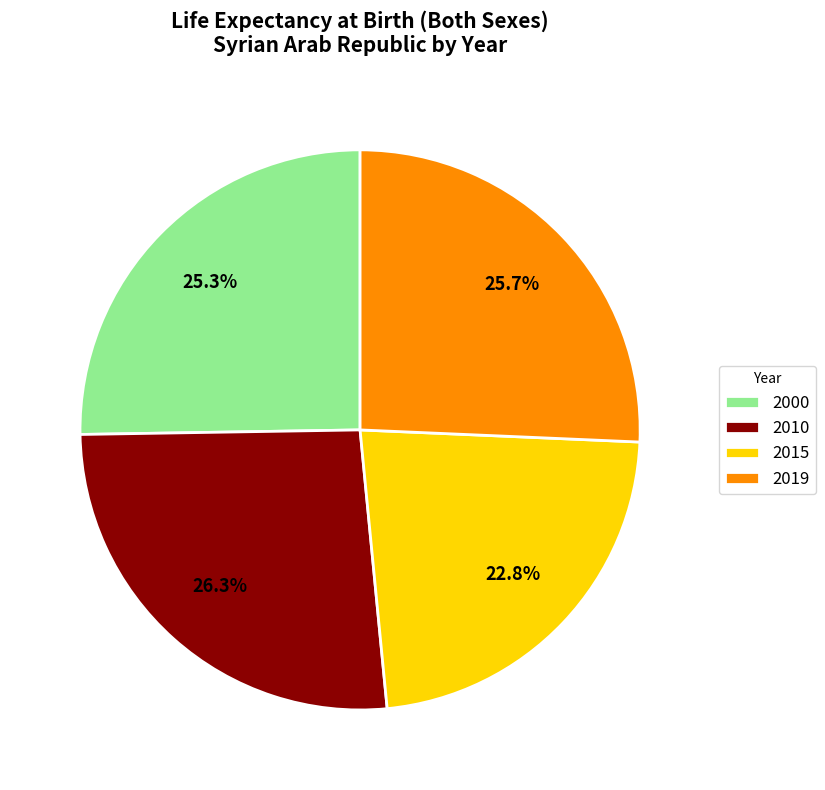

Between 2015 and 2019, which is larger?

2019